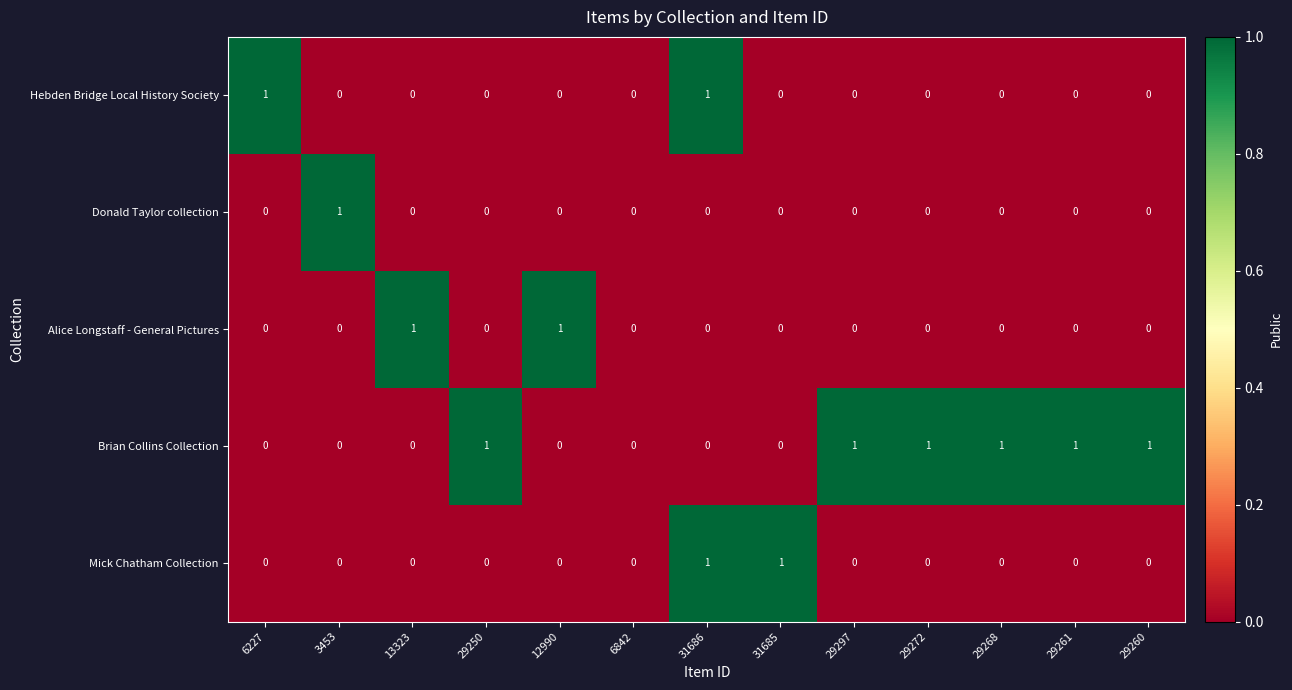

What is the spread (max minus min) of values at 12990?

1